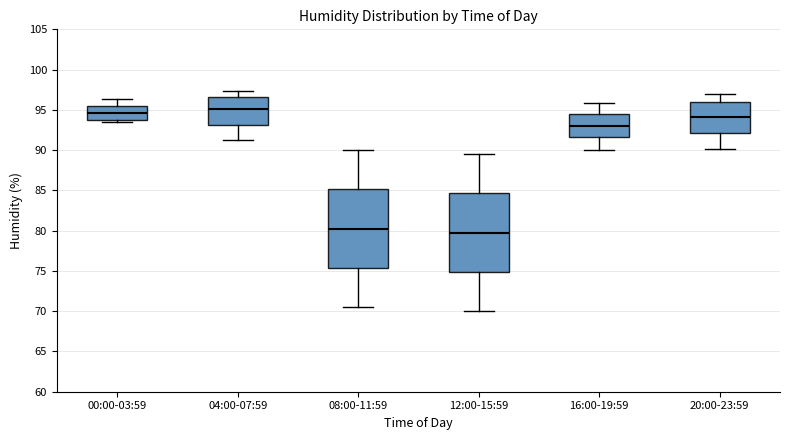

Reading left to right, transcribe this box plot: for each box, give where its median line is, the range the box spans, and where its two whiskers end, as read against the y-axis. The values are not printed on the chart, so give them approximately, as read against the axis.

00:00-03:59: median 94.5, box 94.0 to 95.5, whiskers 93.5 to 96.5
04:00-07:59: median 95.0, box 93.0 to 96.5, whiskers 91.0 to 97.5
08:00-11:59: median 80.5, box 75.5 to 85.0, whiskers 70.5 to 90.0
12:00-15:59: median 80.0, box 75.0 to 84.5, whiskers 70.0 to 89.5
16:00-19:59: median 93.0, box 91.5 to 94.5, whiskers 90.0 to 96.0
20:00-23:59: median 94.0, box 92.0 to 96.0, whiskers 90.0 to 97.0